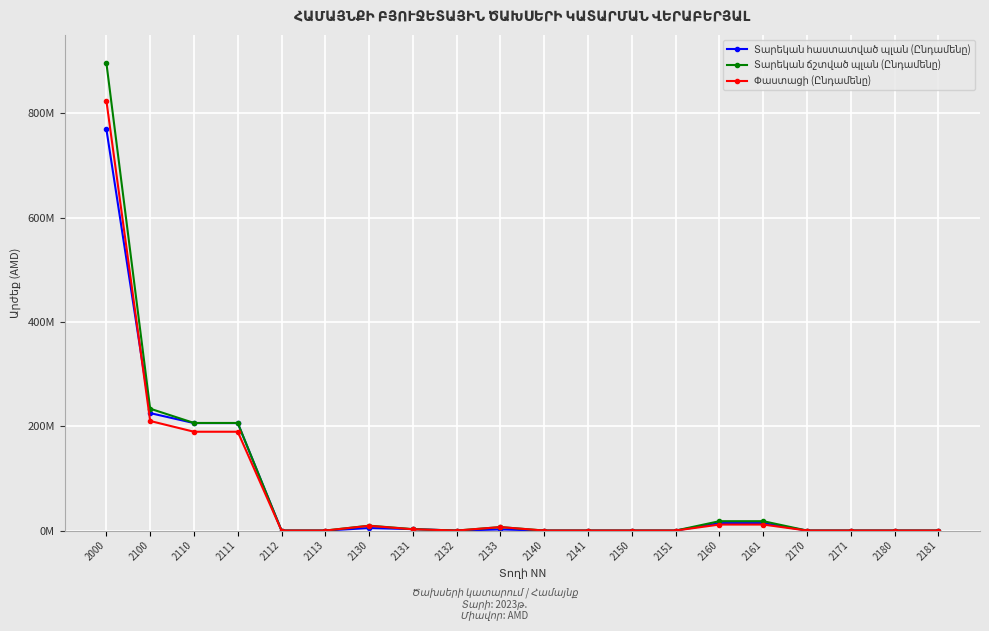

Does the chart have visible grid lines?

Yes